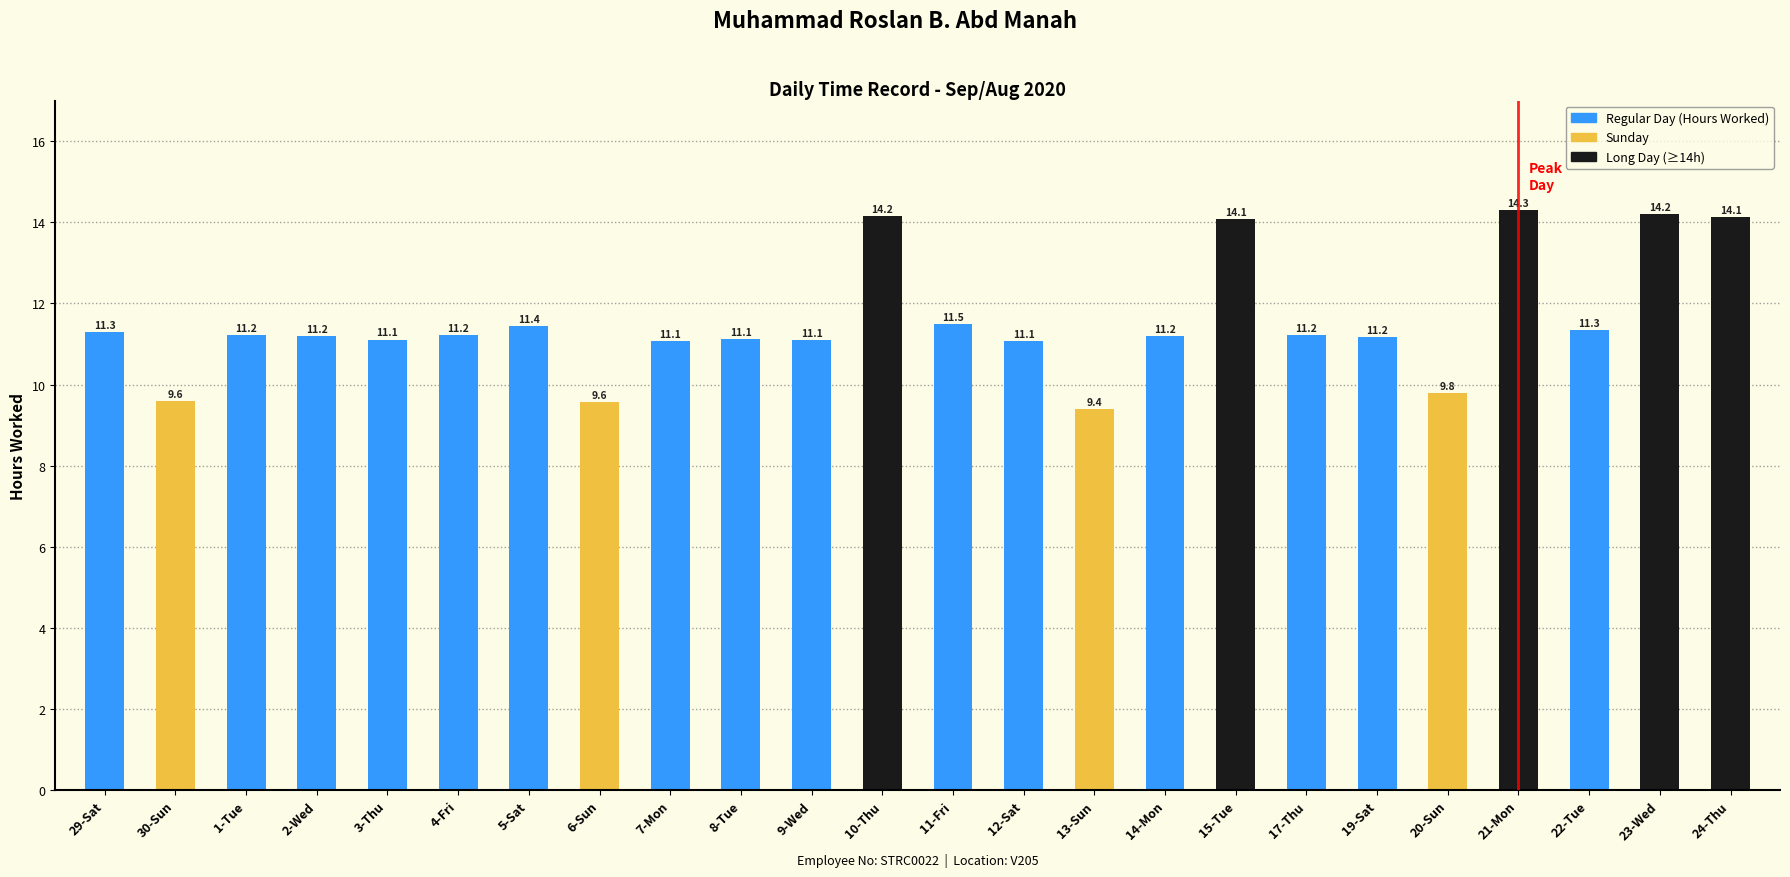

Which series changed the most between 13-Sun and 24-Thu?

Hours Worked